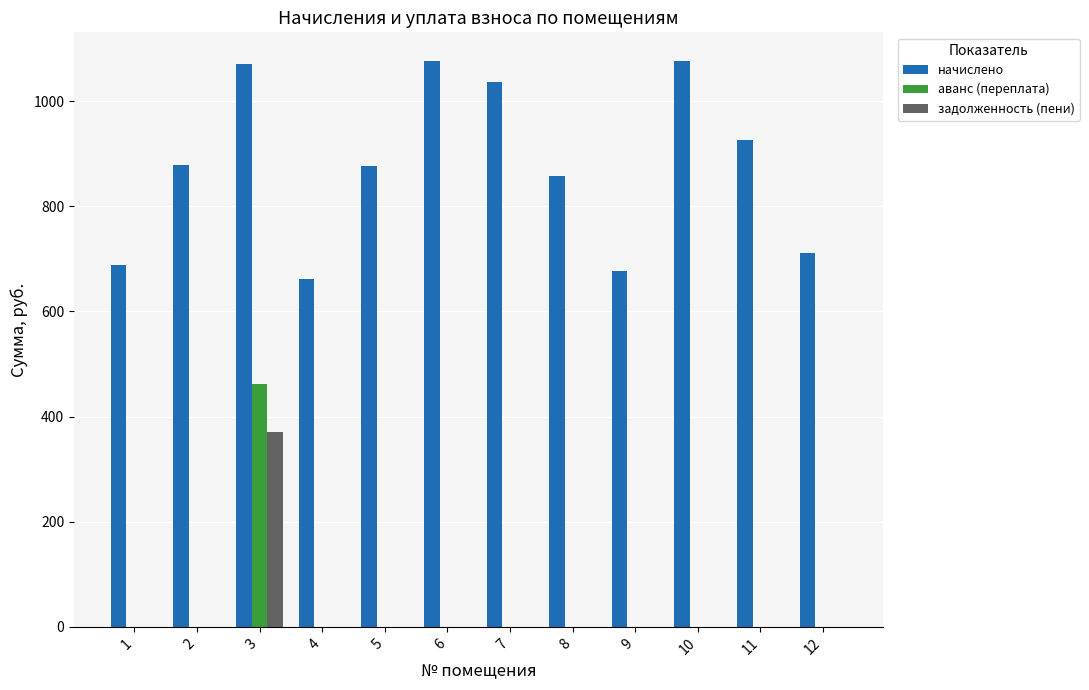

What is the highest value of the аванс (переплата) series?

461.3